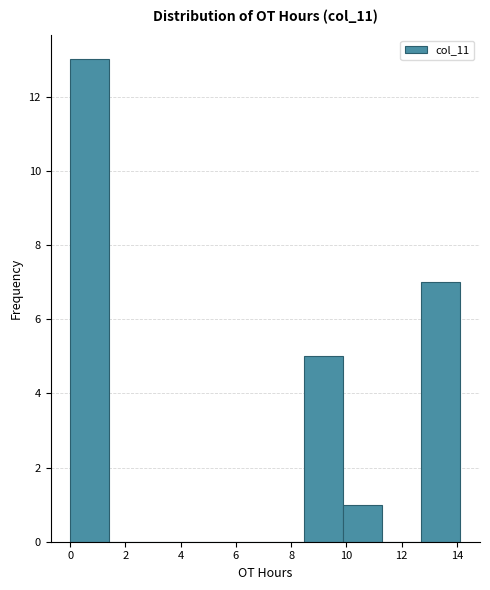

What is the height of the bar covering 8.4 to 9.8 on the x-axis? Neither the bar edges nor the heights are printed on the chart, so give them approximately, as read against the axes.

5